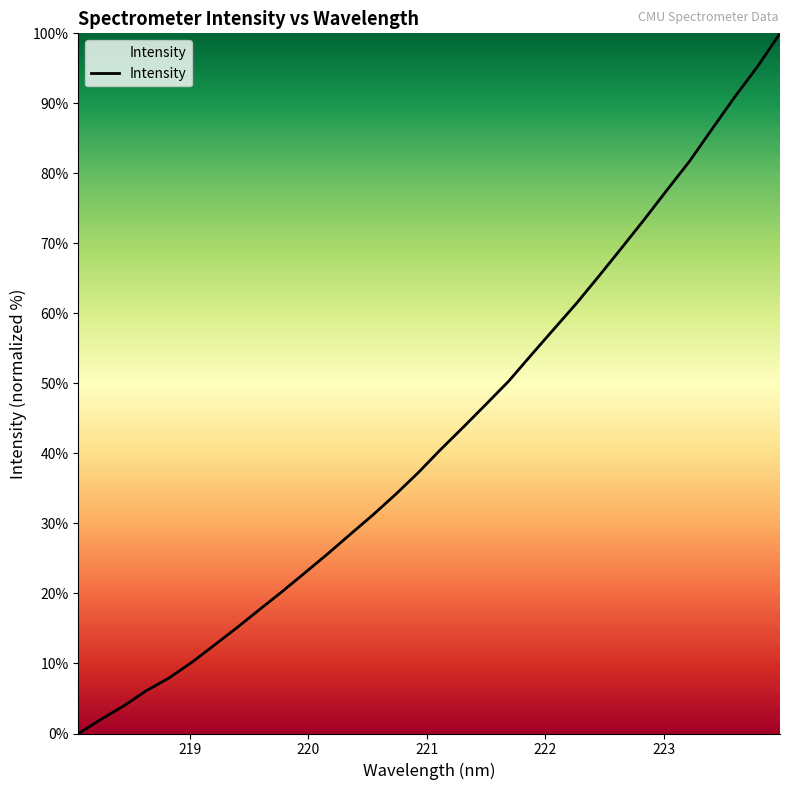

What is the greatest value displayed?

100.0